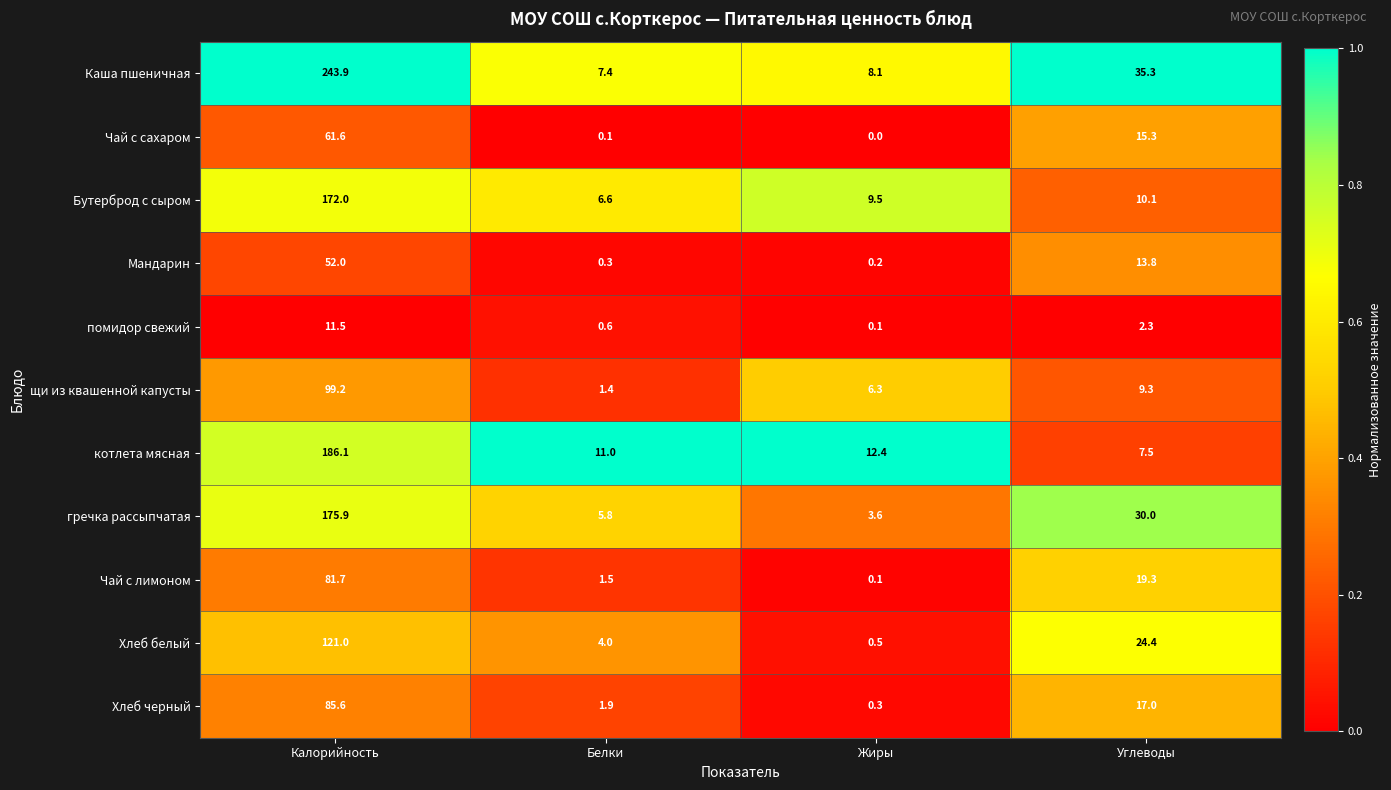

What is the difference between the maximum and minimum values in the Хлеб белый series?

120.5